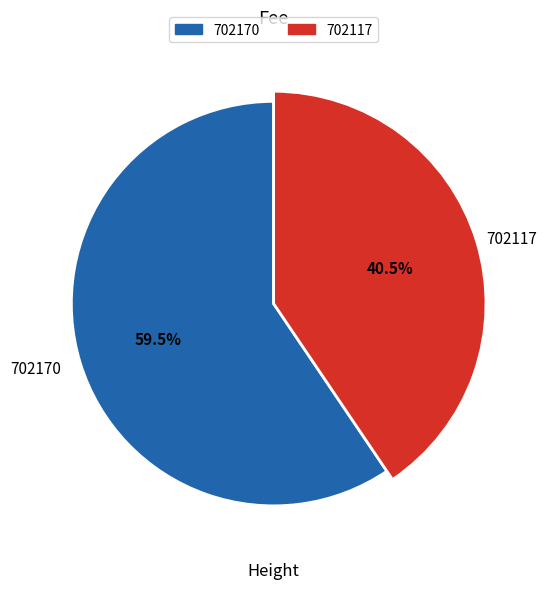

The 702170 slice represents 65% of the pie. True or false?

False